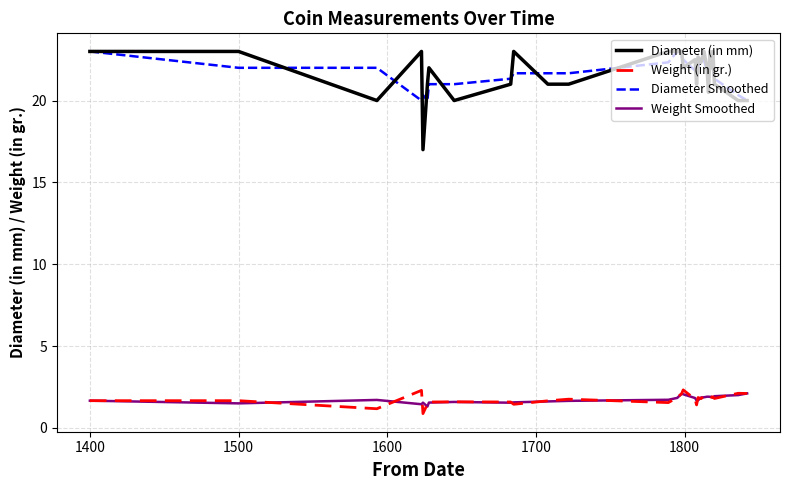

True or false: Weight (in gr.) and Diameter (in mm) cross at least once.

False